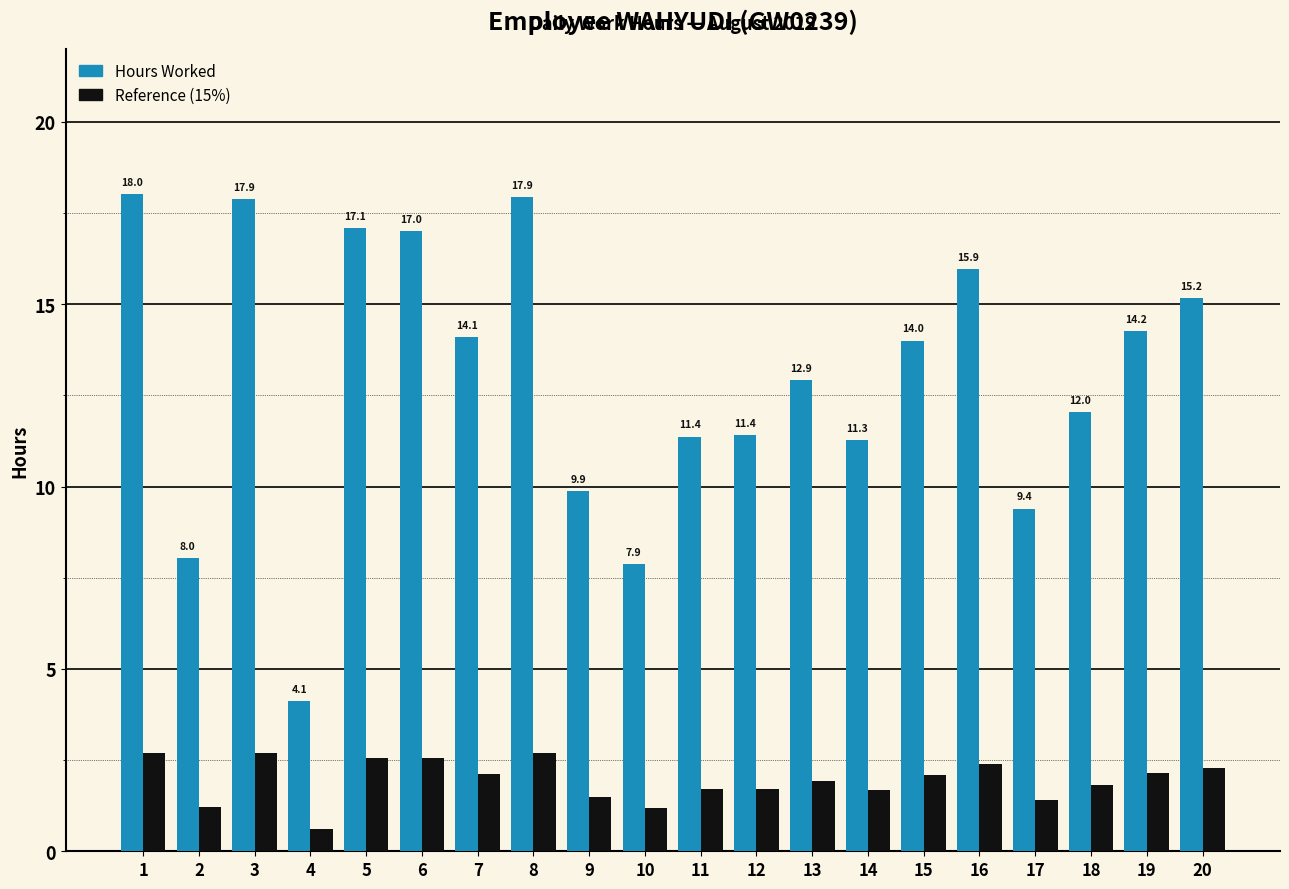

What is the lowest value of the Hours Worked series?

4.1